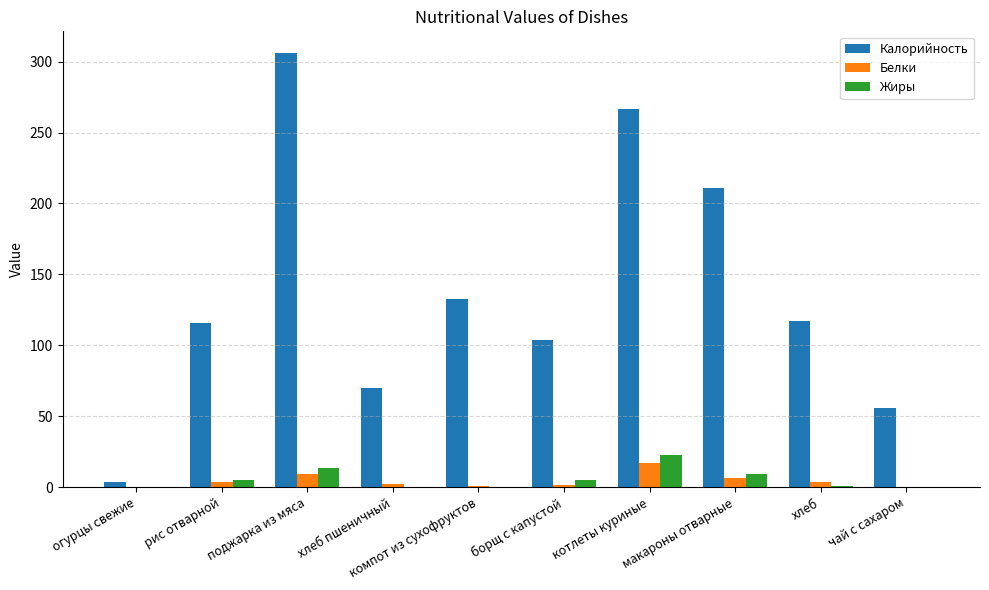

At which category is the sum across all series the highest?

поджарка из мяса